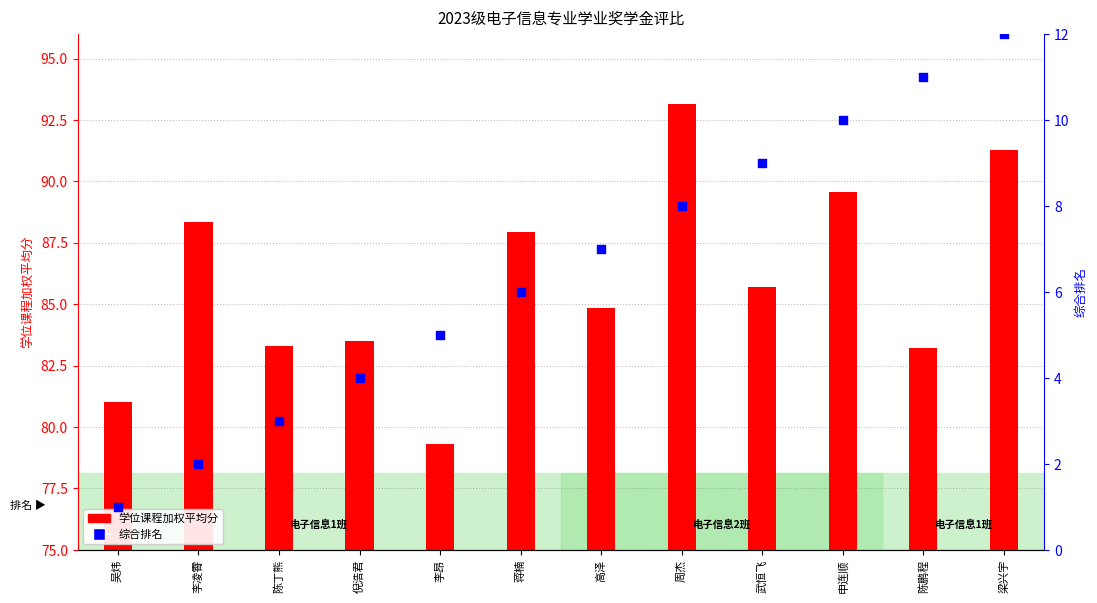

What are all the series names shown in the legend?

学位课程加权平均分, 综合排名